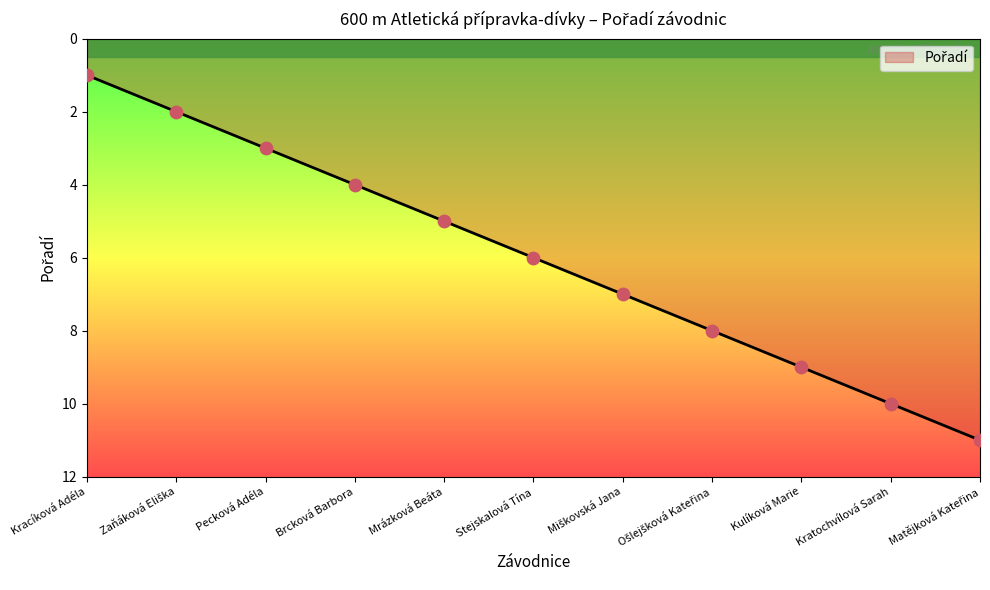

What is the change in value from Kracíková Adéla to Brcková Barbora?

+3